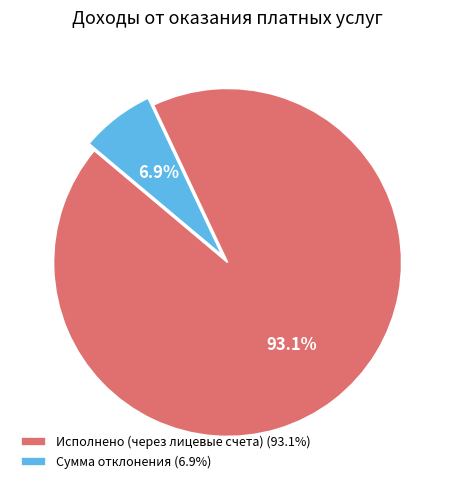

To the nearest percent, what is the difference between the largest and smallest slice percentages?

86%